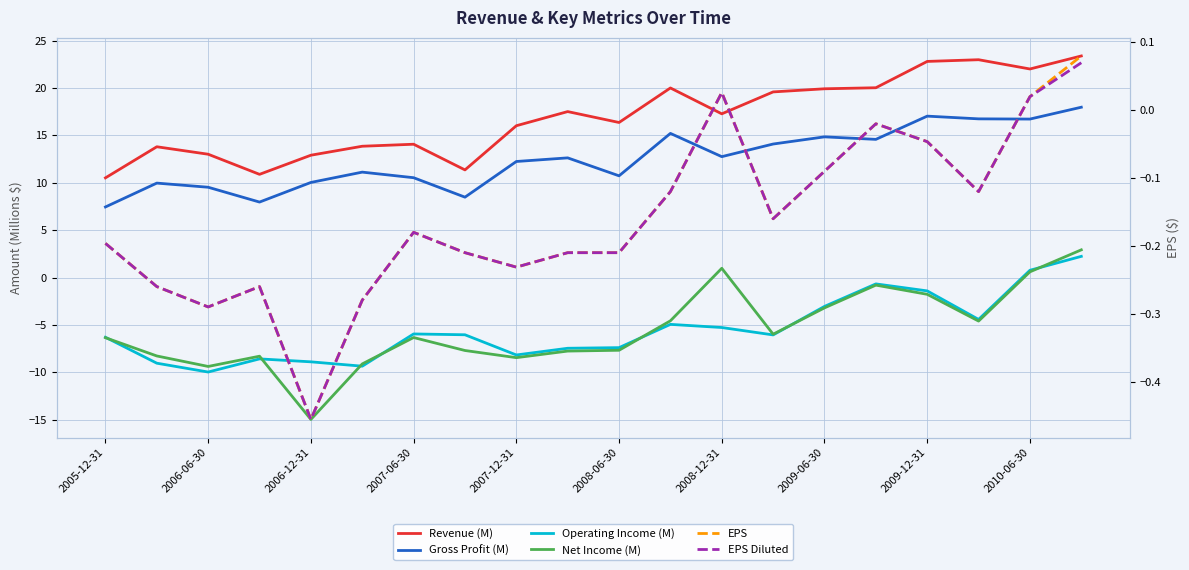

Where is the first local maximum for EPS?

2007-06-30